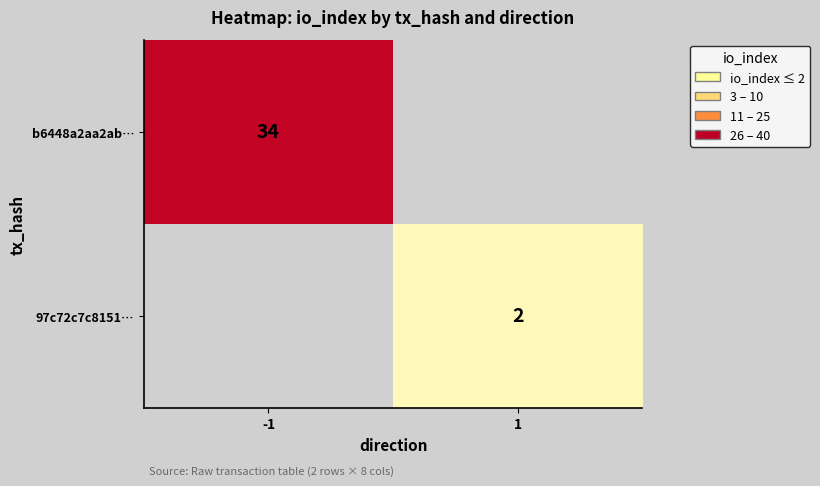

At which category is the sum across all series the highest?

-1